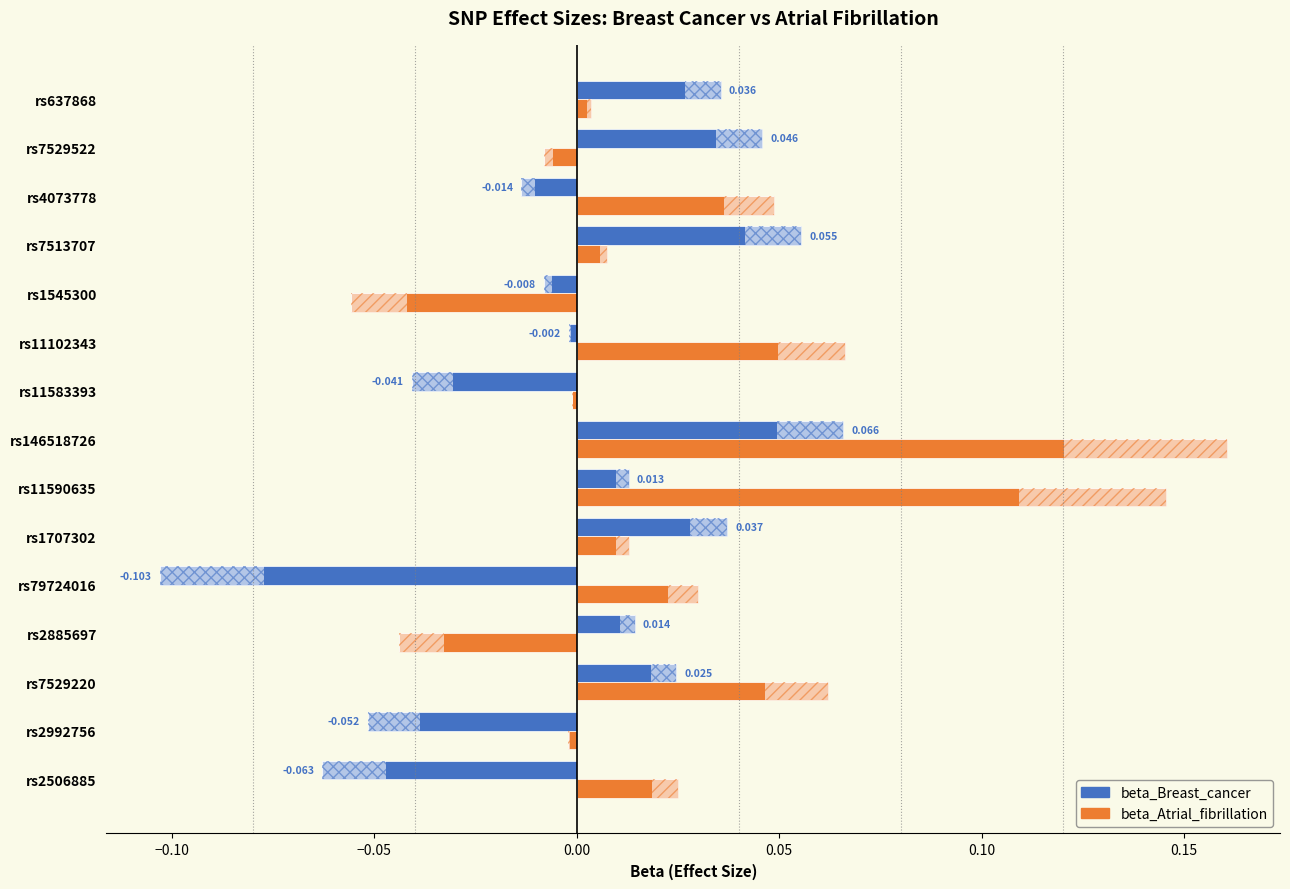

Which series has the largest total across all categories?

beta_Atrial_fibrillation